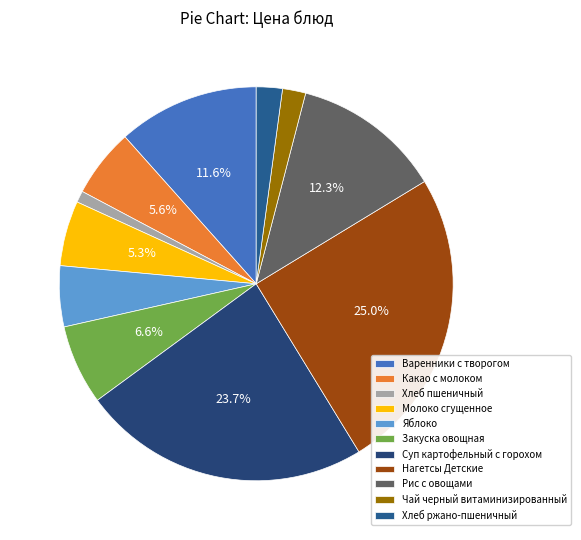

To the nearest percent, what percentage of the pie is Нагетсы Детские?

25%